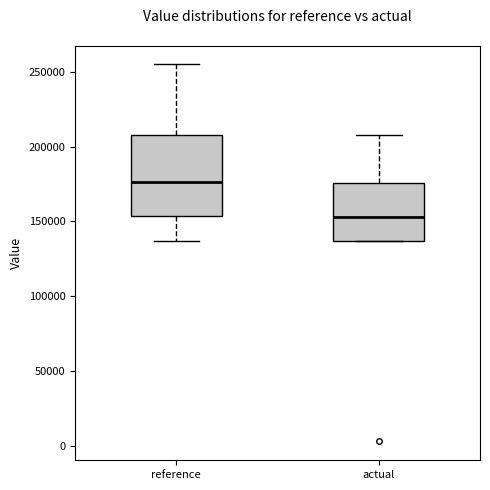

Reading left to right, read every box against the y-axis: the position of its median line, the range the box covers, and the ends of its whiskers. The values are not printed on the chart, so give them approximately, as read against the axis.

reference: median 175000, box 155000 to 210000, whiskers 135000 to 255000
actual: median 155000, box 135000 to 175000, whiskers 135000 to 210000